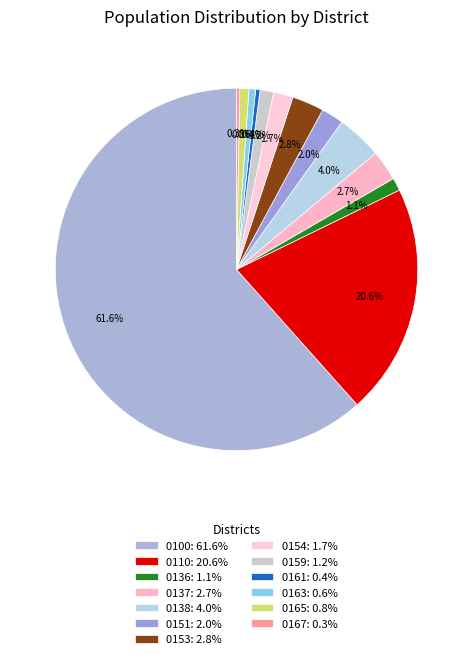

How many slices are in this pie chart?

13